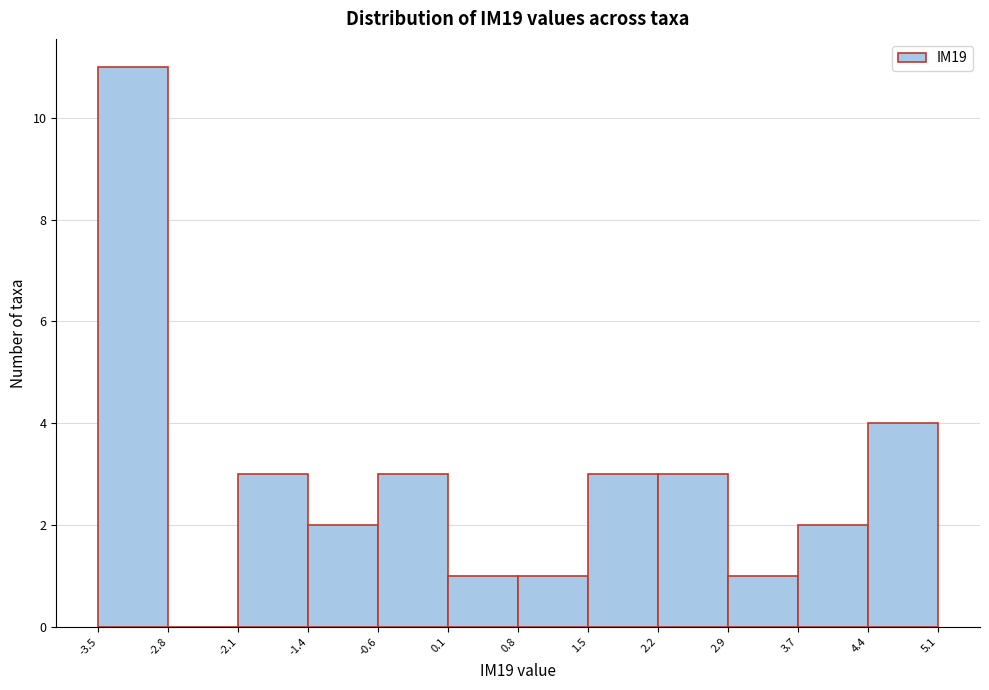

What is the height of the bar covering -1.4 to -0.6 on the x-axis? The values are not printed on the chart, so give them approximately, as read against the axis.

2